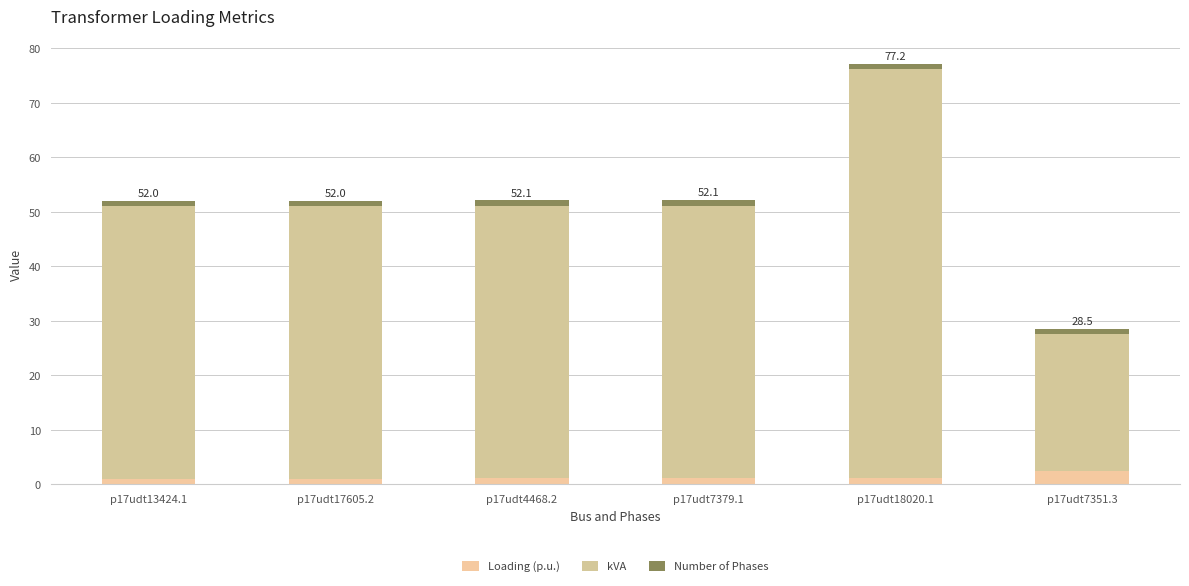

Are the bars grouped side by side (vs. stacked)?

No